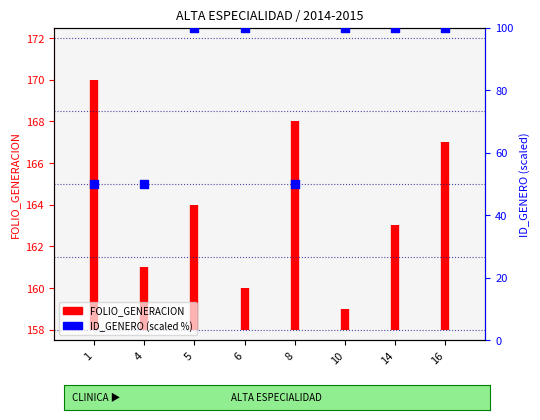

Which has a higher value, 5 or 16?

5